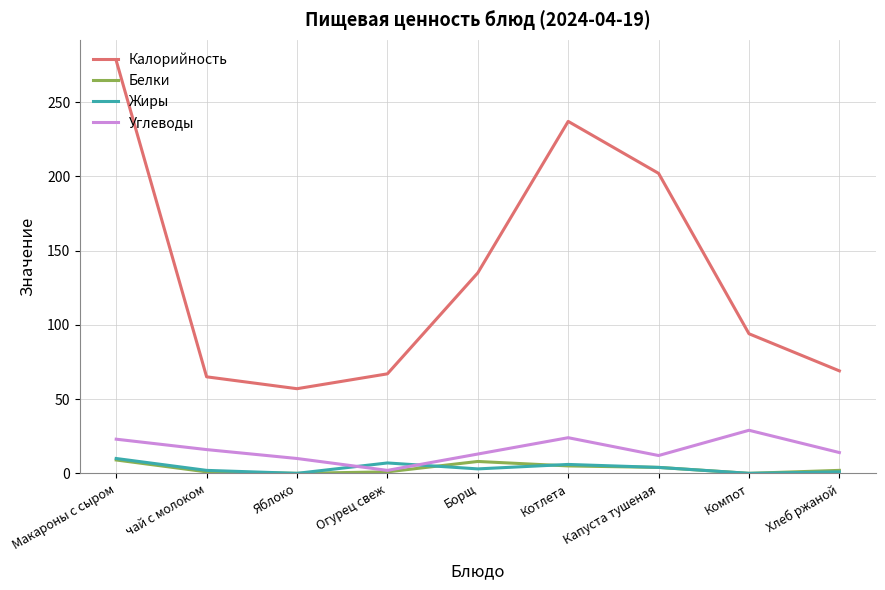

Does the chart display data point markers on the line(s)?

No